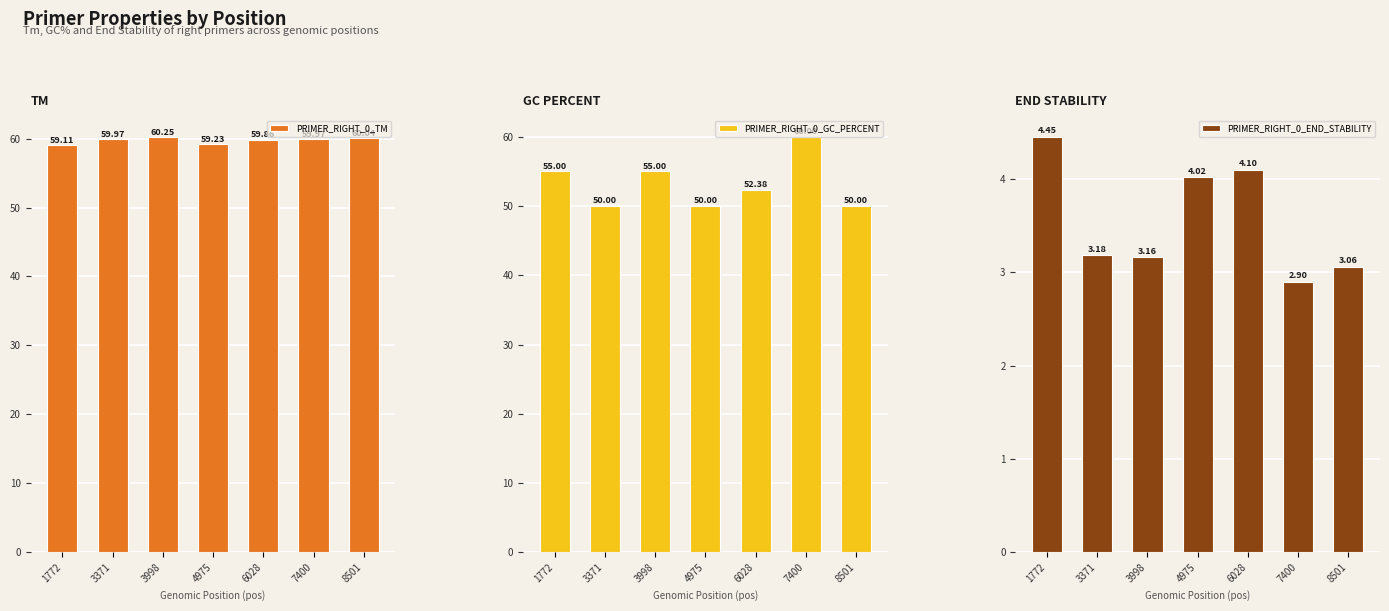

Does the chart contain any negative values?

No